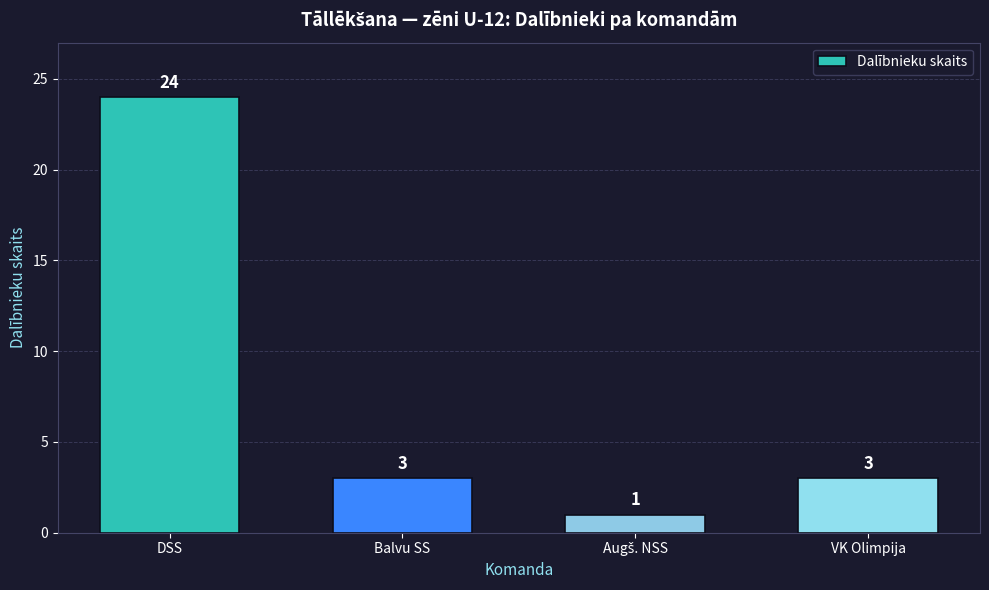

Reading left to right, list all the values displayed in this chart.

24	3	1	3